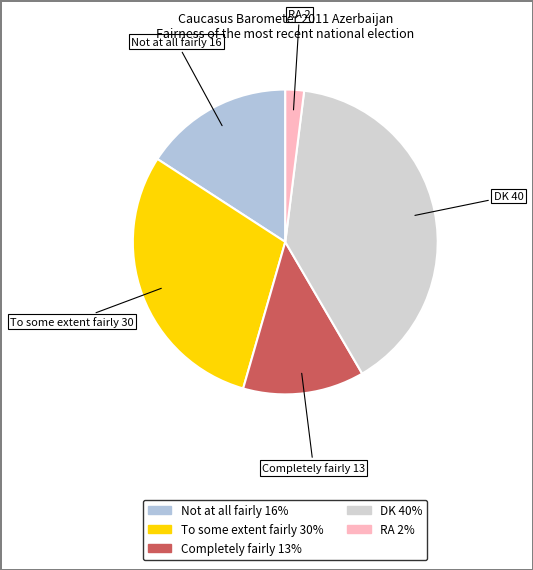

Do DK and RA together represent more than half of the pie?

No